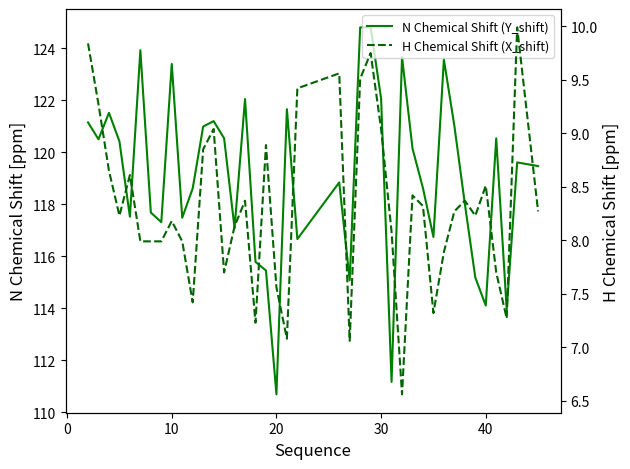

True or false: N Chemical Shift (Y_shift) has more than 0 interior local peaks.

True